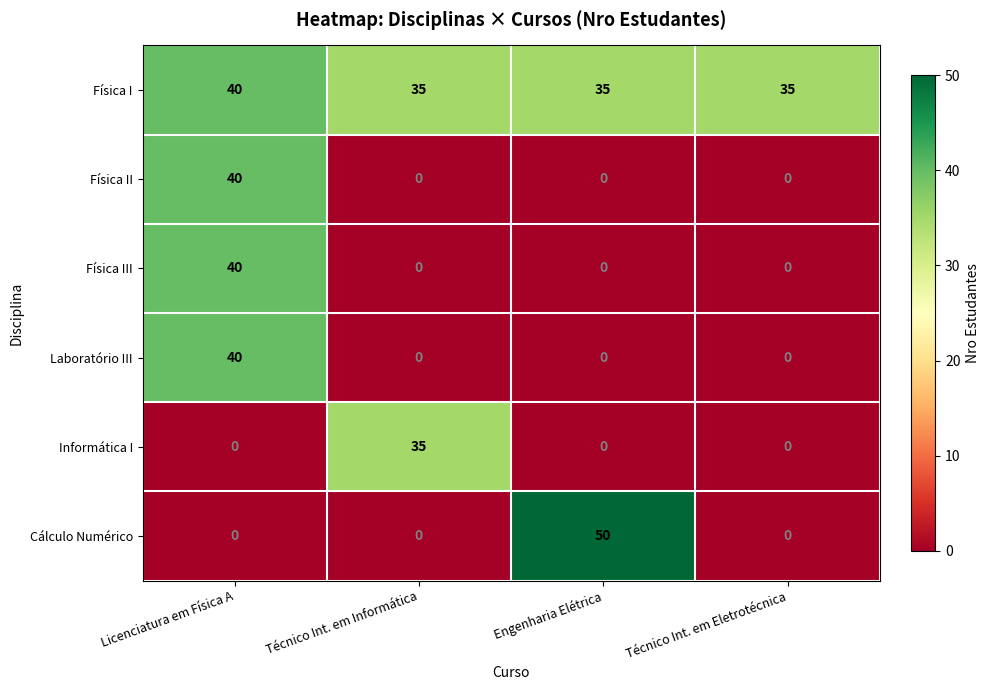

Which category has the highest value across all series?

Engenharia Elétrica